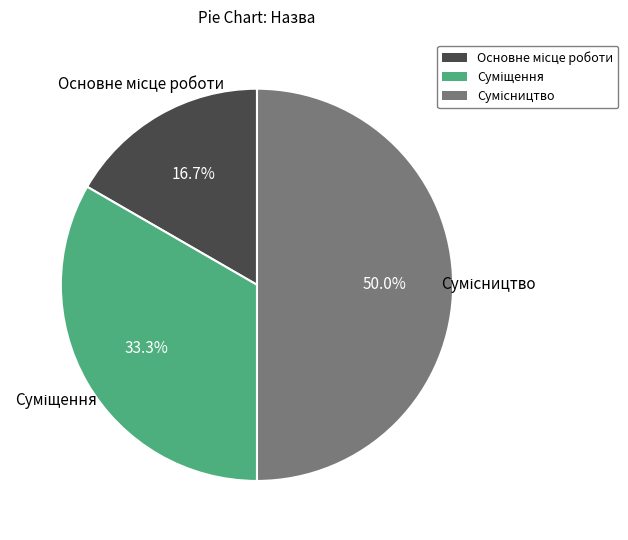

Which slice is the smallest?

Основне місце роботи